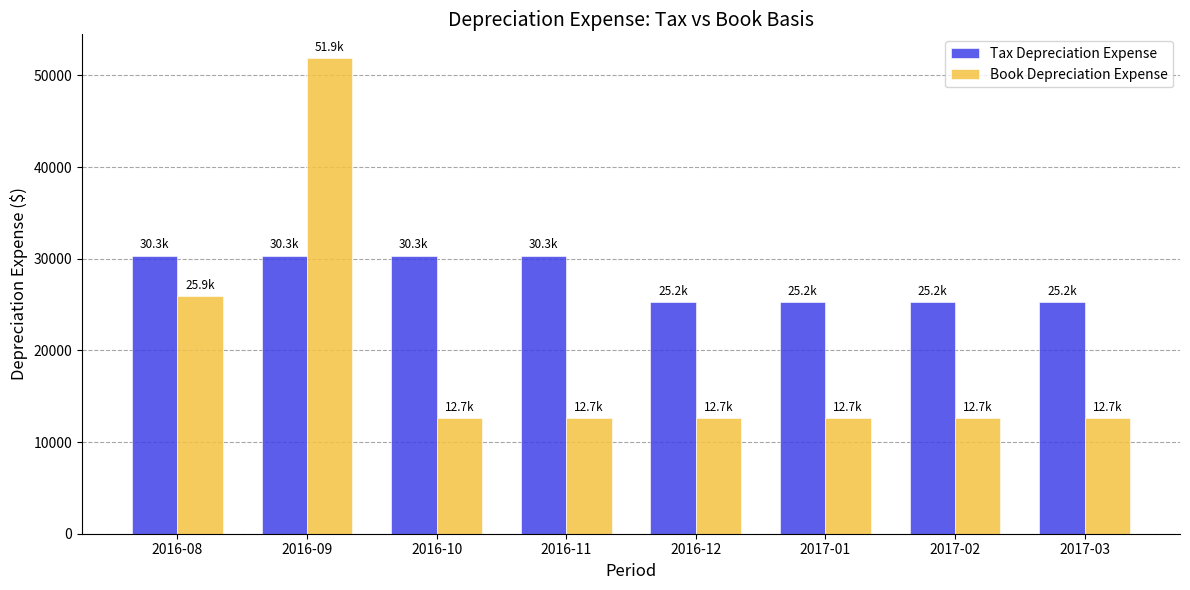

How many bars are there in each group?

2